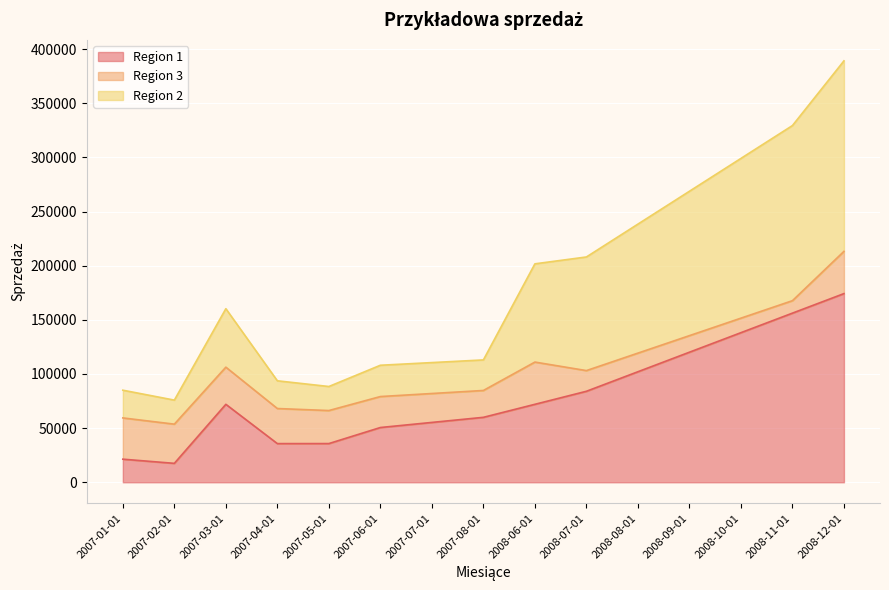

What is the total value across all series at 2008-10-01?

299094.4